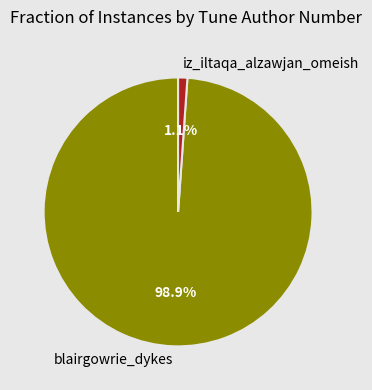

Which slice is the smallest?

iz_iltaqa_alzawjan_omeish